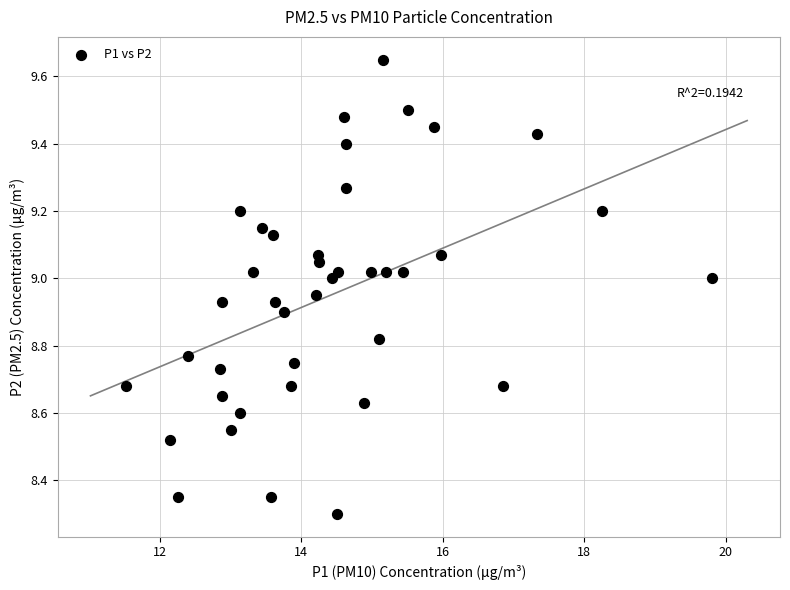

Count the number of points in this scatter plot.

40